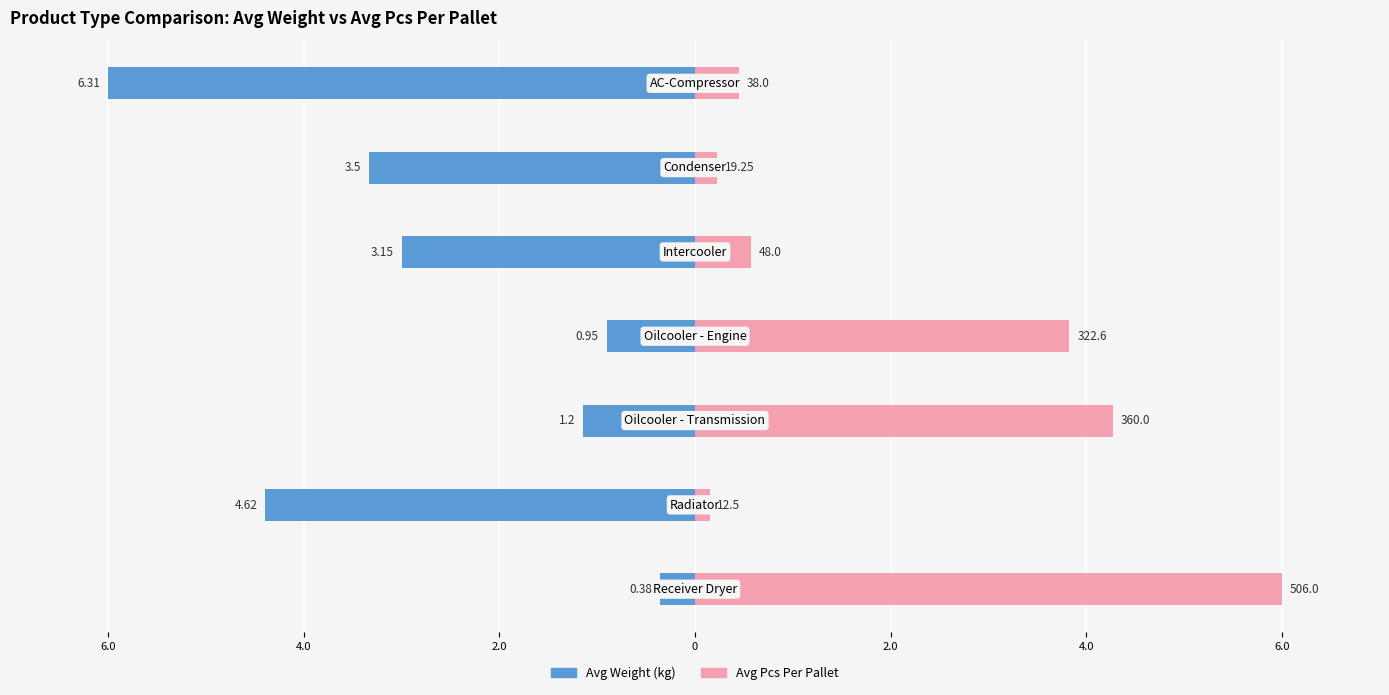

Which series has the largest range (max minus min)?

Avg Pcs Per Pallet